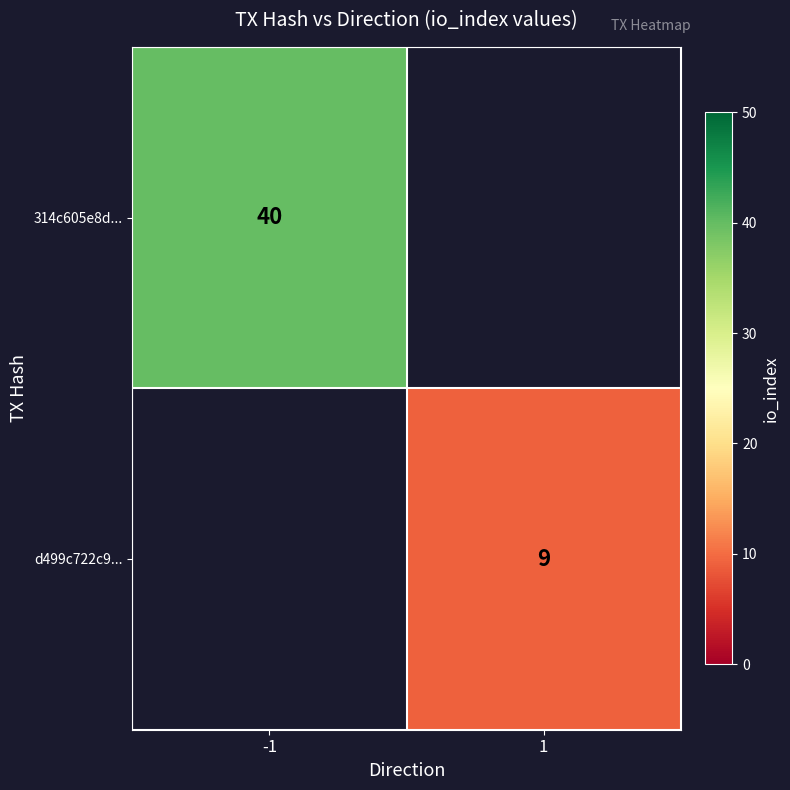

True or false: d499c722c9... has a value of 12 at 1.

False